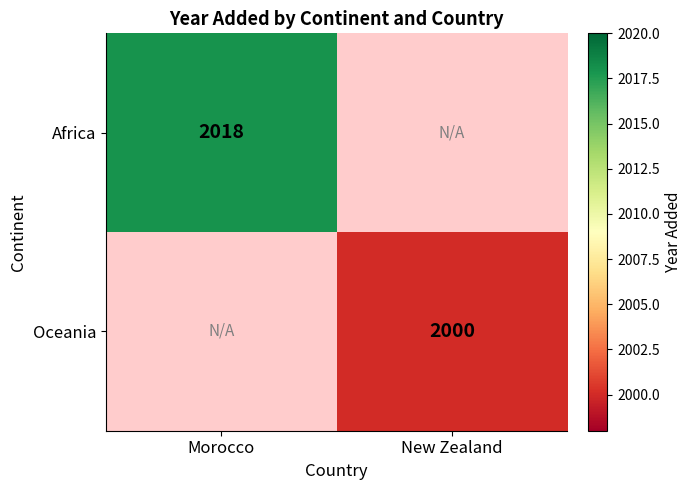

The value of Oceania at New Zealand is 732. True or false?

False